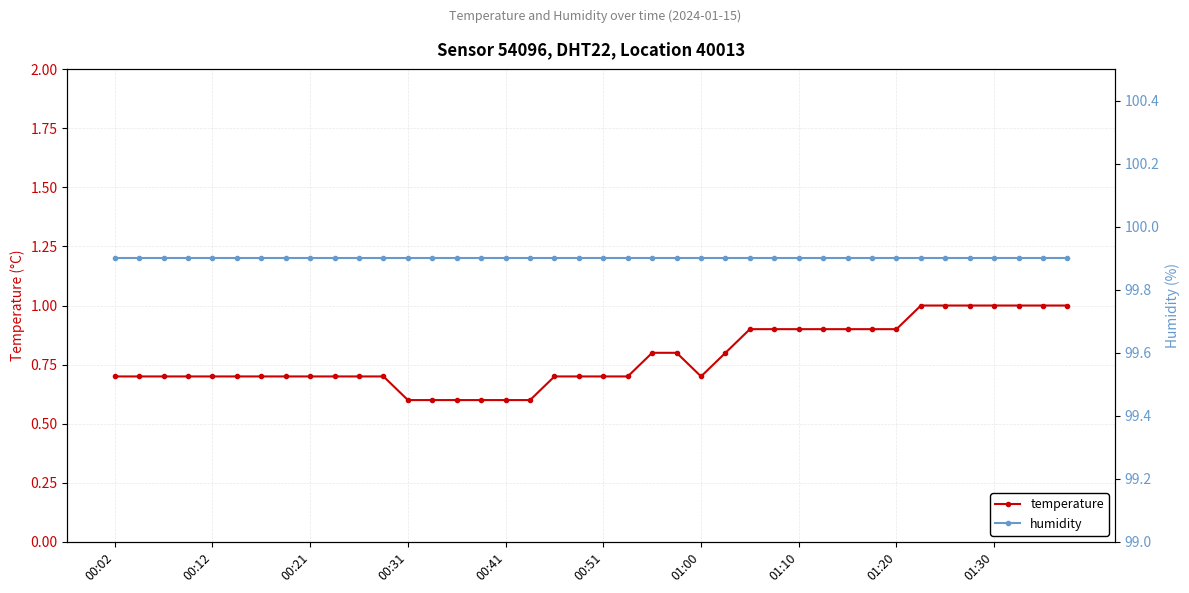

What is the difference between the temperature values at 28 and 39?

0.1